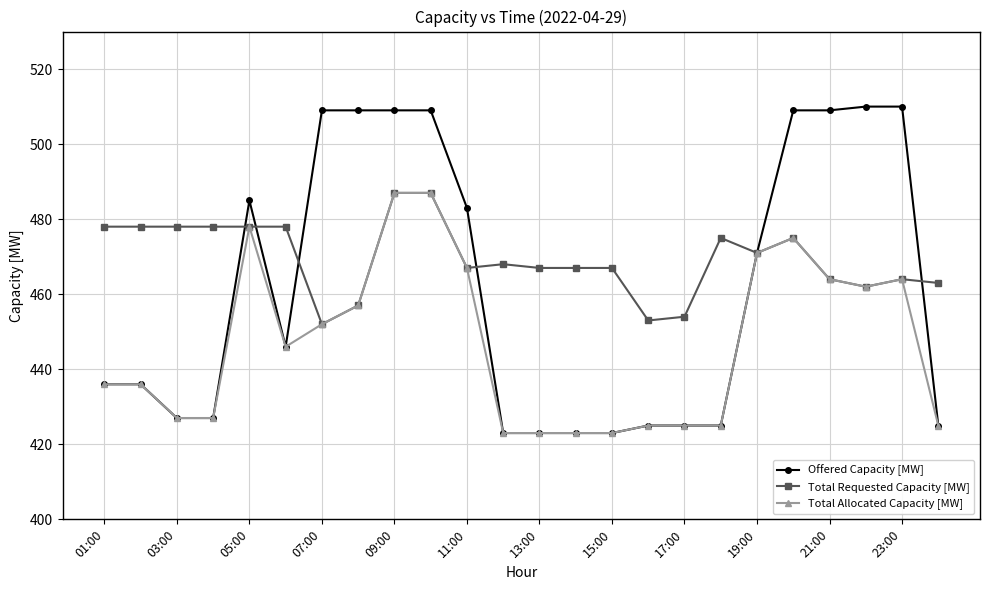

List the series in order of their overall mean, highest first.

Total Requested Capacity [MW], Offered Capacity [MW], Total Allocated Capacity [MW]